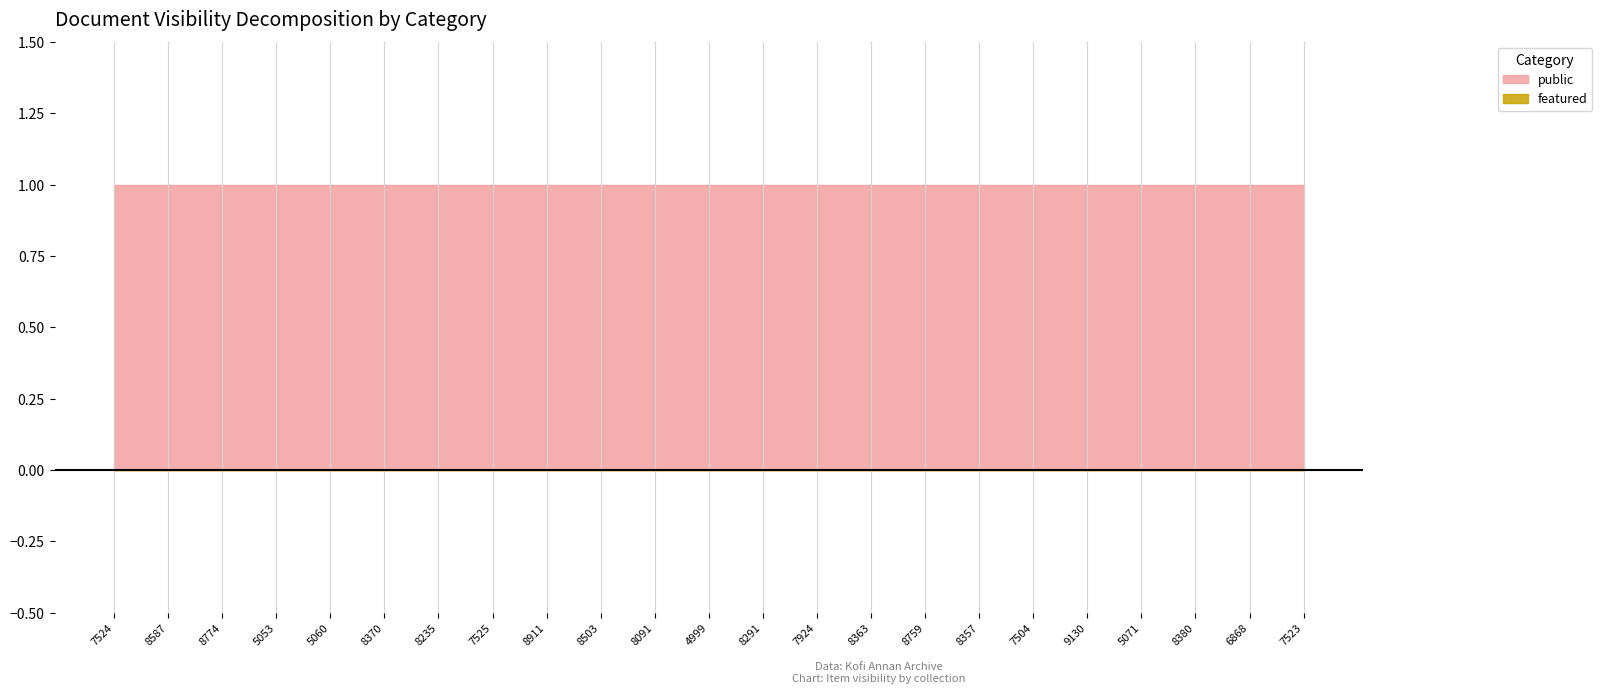

At 8235, list the series in order from smallest to largest.

featured, public